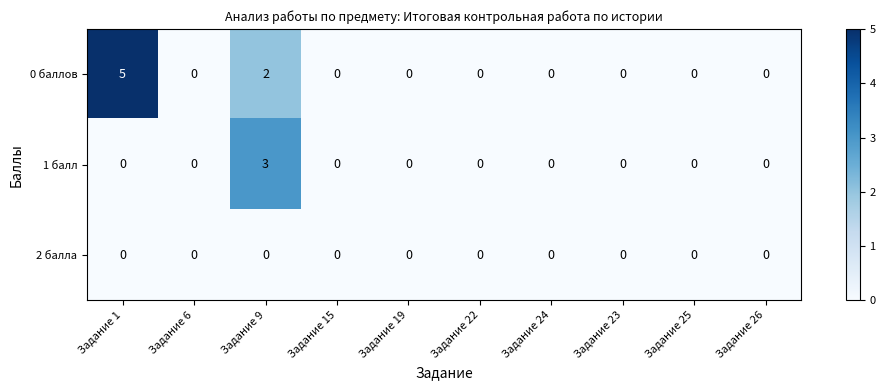

Reading right to left, transcribe all the data shown in this chart.

0 баллов: 0	0	0	0	0	0	0	2	0	5
1 балл: 0	0	0	0	0	0	0	3	0	0
2 балла: 0	0	0	0	0	0	0	0	0	0